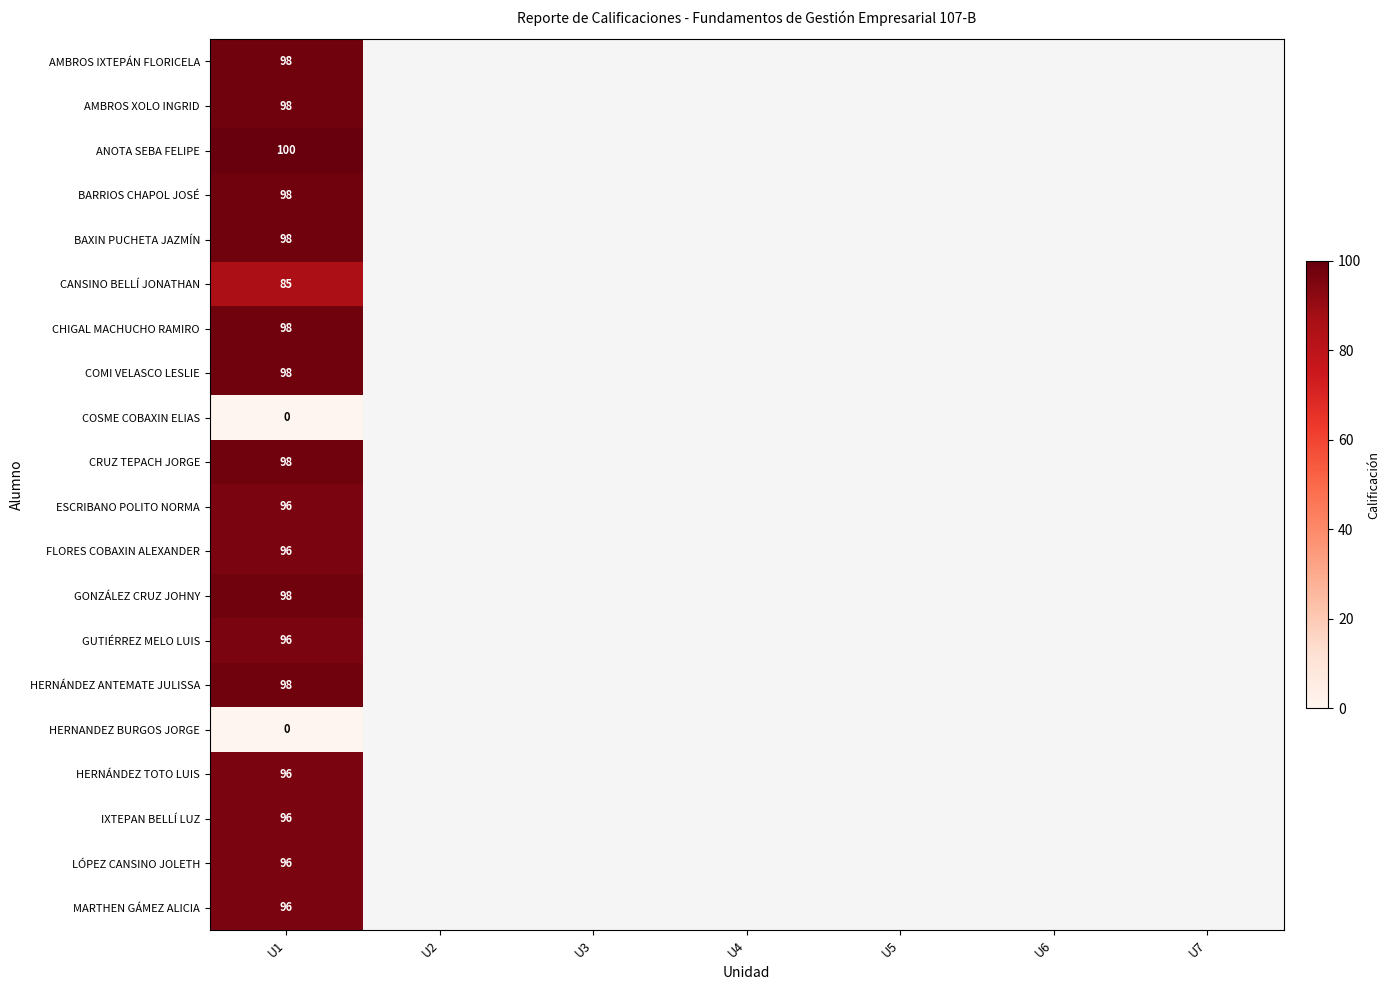

Which category has the lowest value across all series?

U1